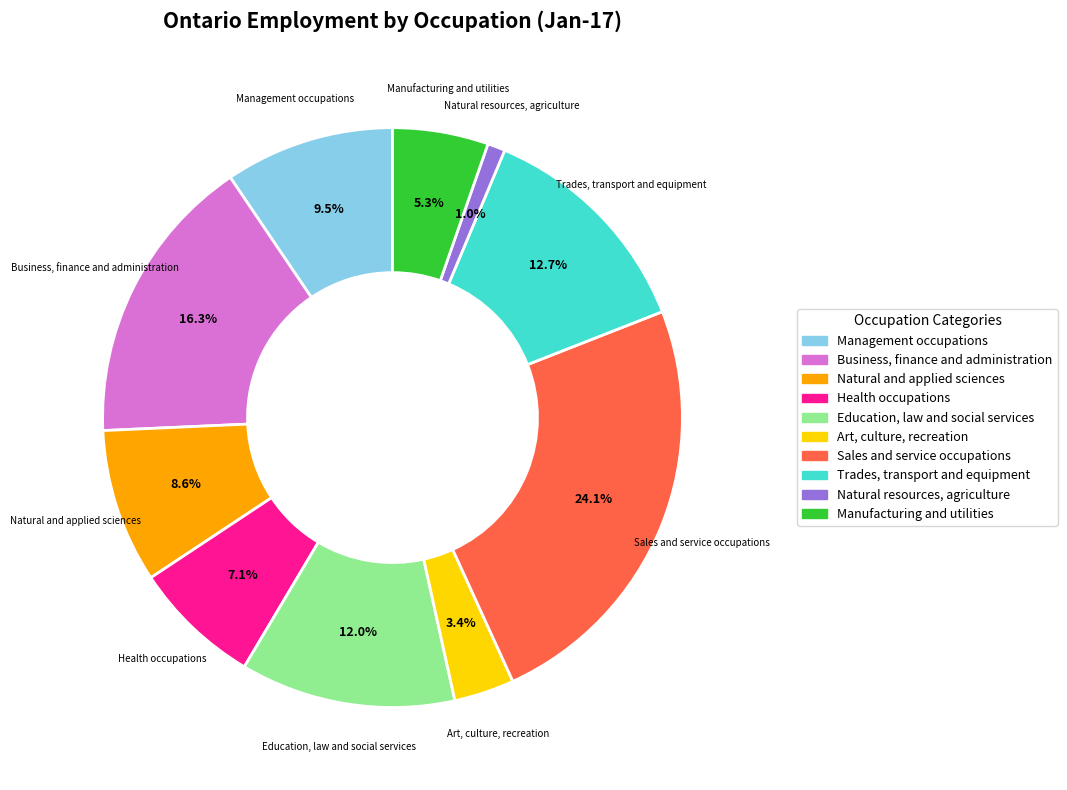

Does Management occupations represent more than half of the total?

No